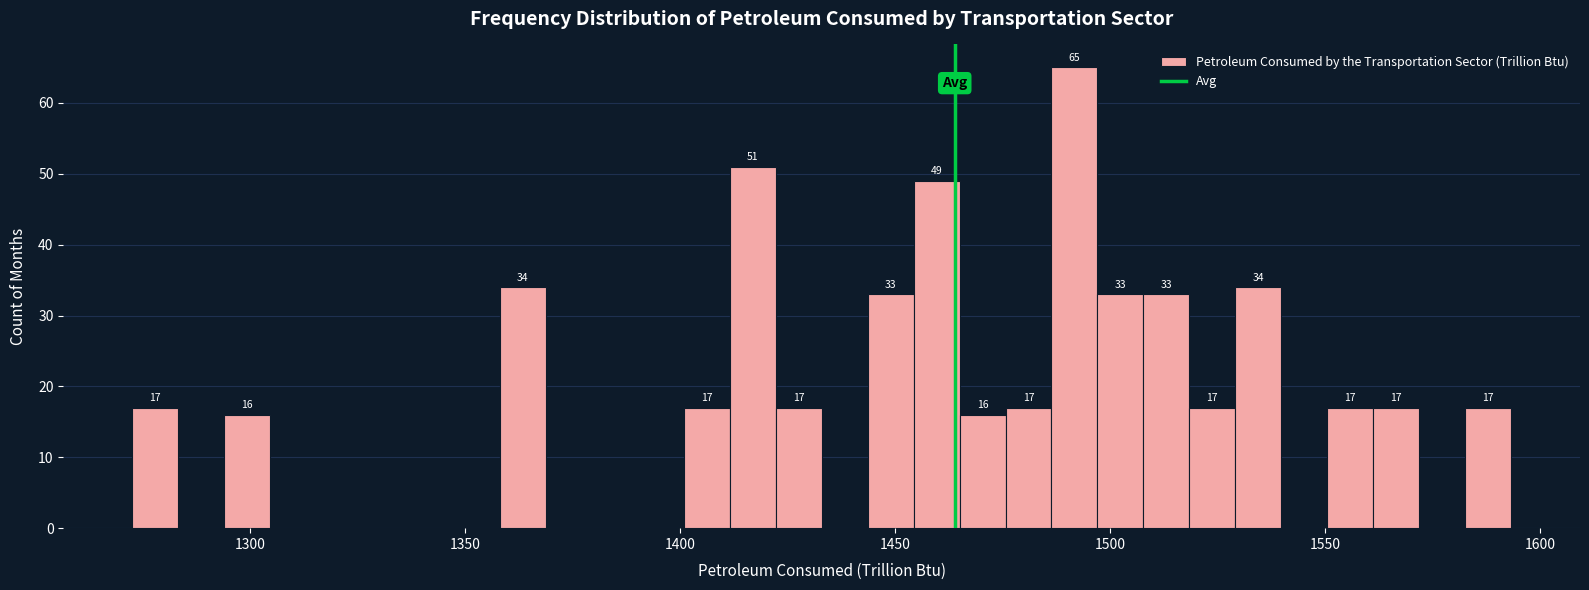

Around what value on the x-axis is the tallest bar? Give the approximate position of its centre, as read against the axis.

1490